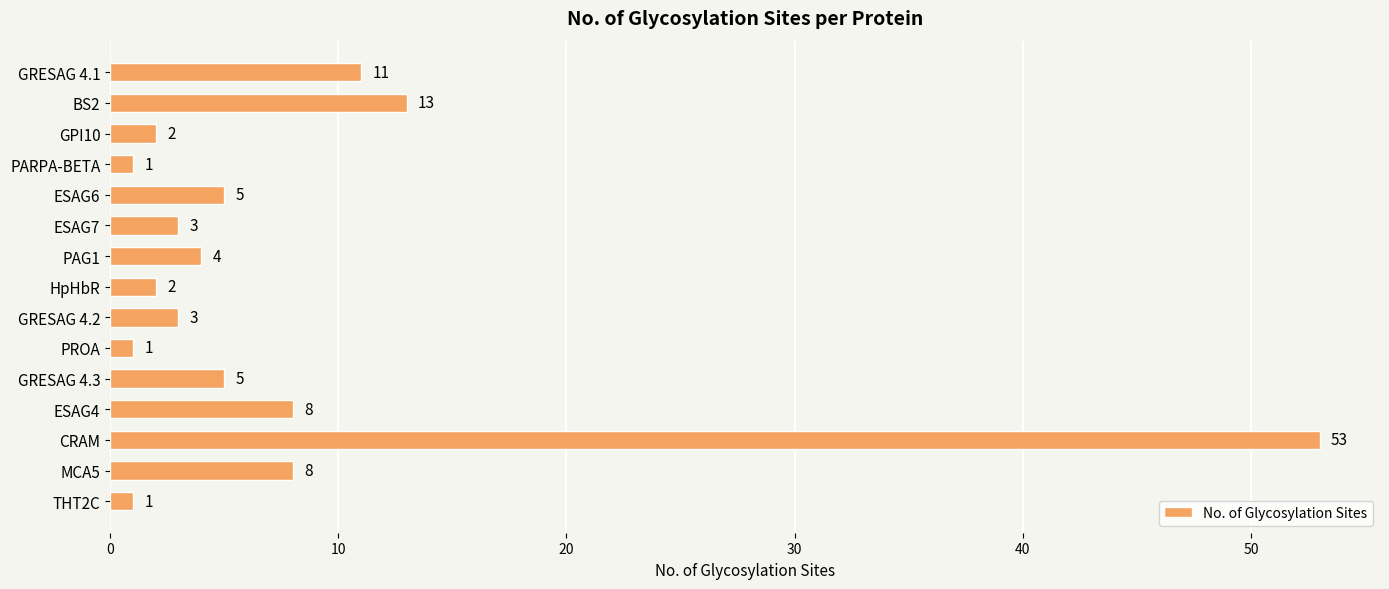

How many categories are shown in the chart?

15